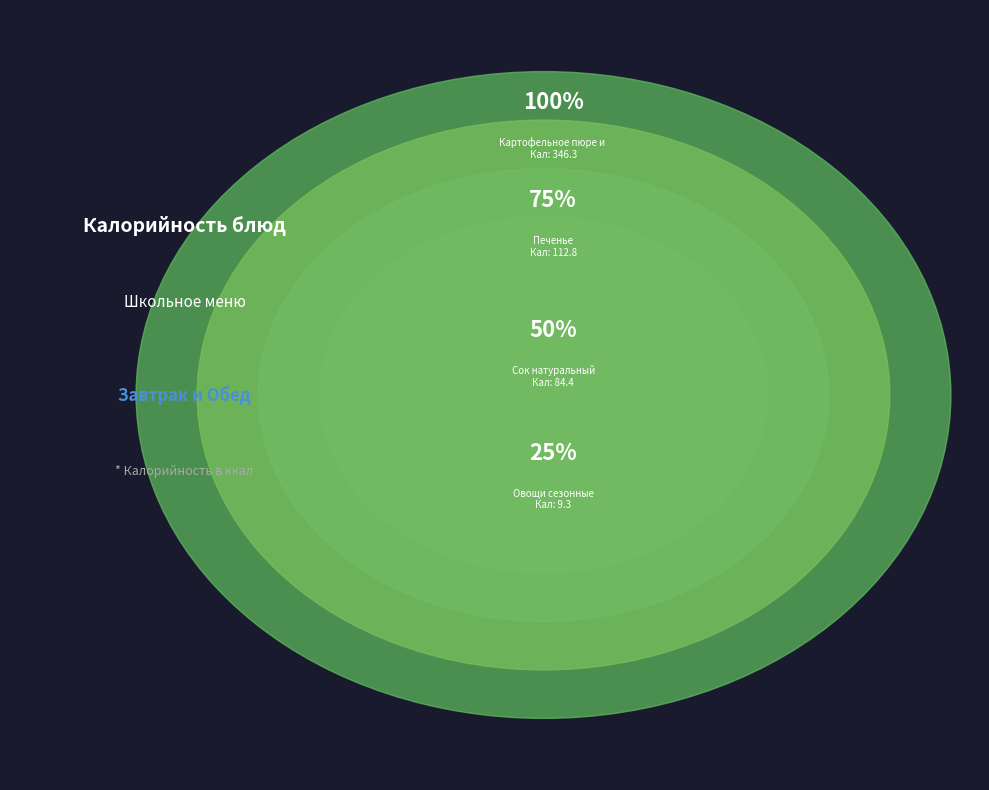

Is the sum of Картофельное пюре и Шницель рыбный and Сок натуральный разливной greater than half?

Yes